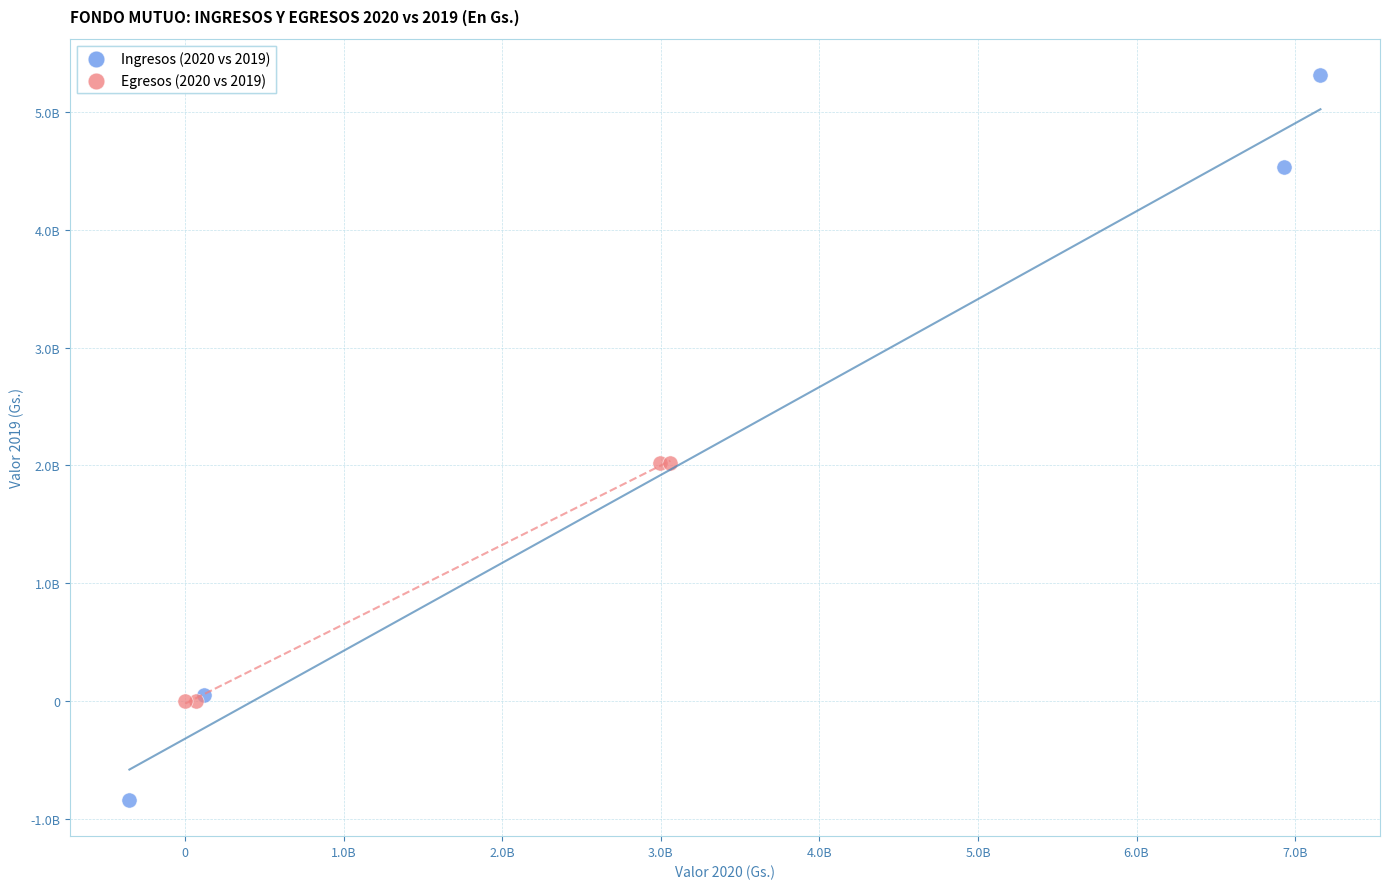

What are all the series names shown in the legend?

Ingresos (2020 vs 2019), Egresos (2020 vs 2019)